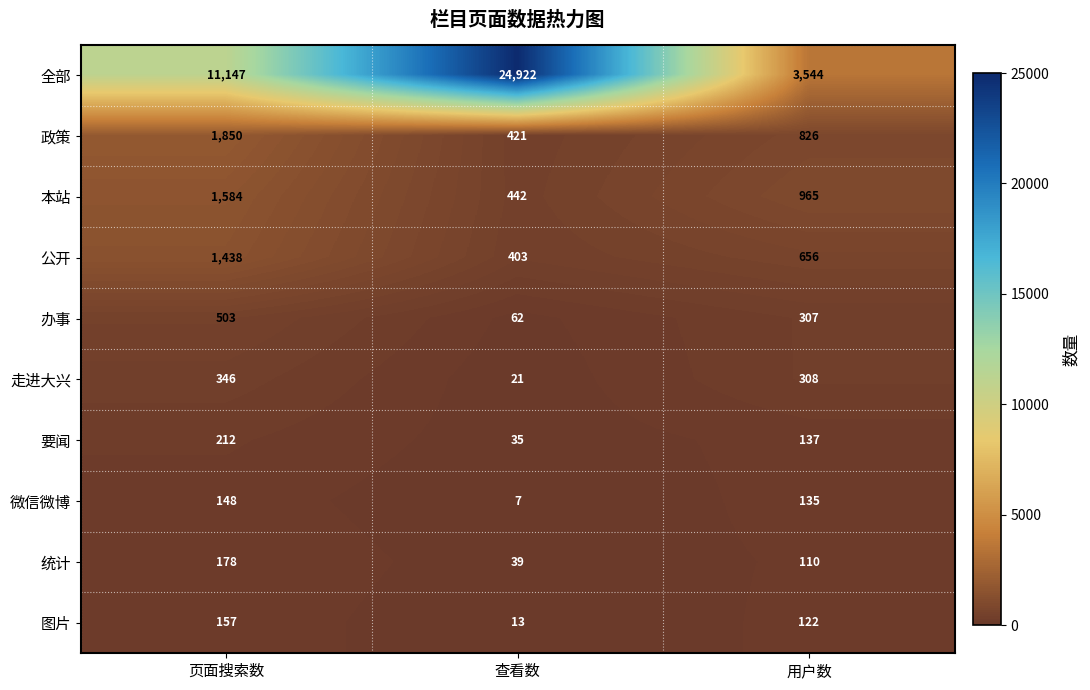

List the series in order of their peak value, lowest first.

微信微博, 图片, 统计, 要闻, 走进大兴, 办事, 公开, 本站, 政策, 全部